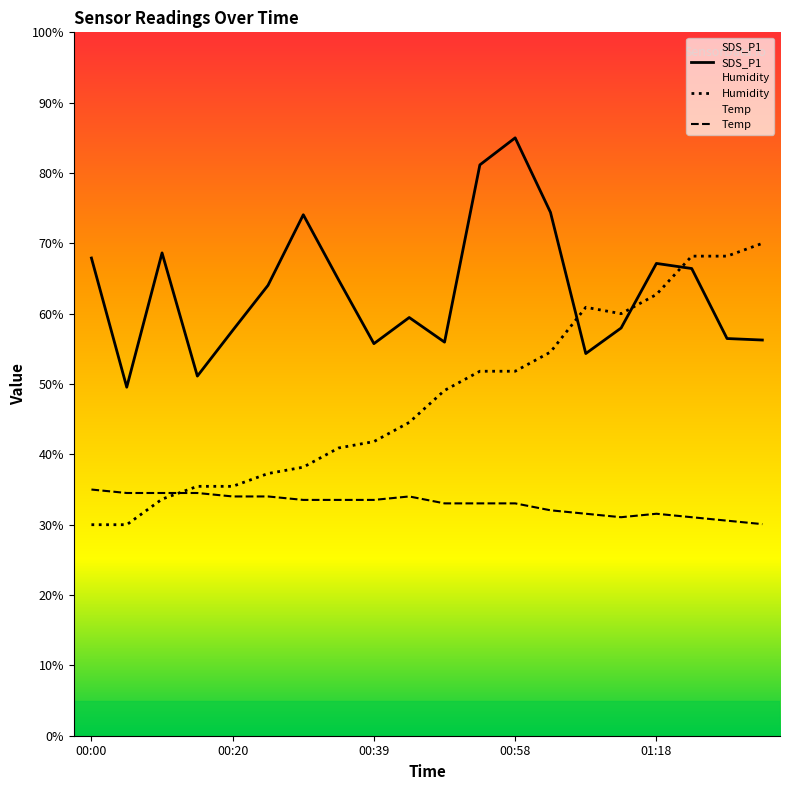

True or false: Humidity has more than 2 points higher than both neighbors.

False